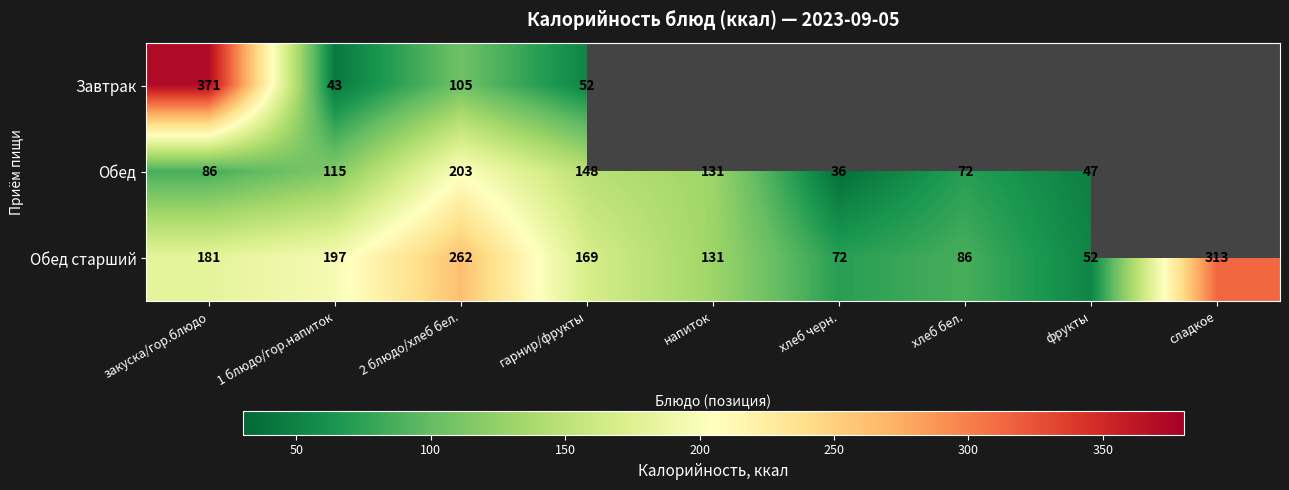

What is the minimum value for Обед старший?

52